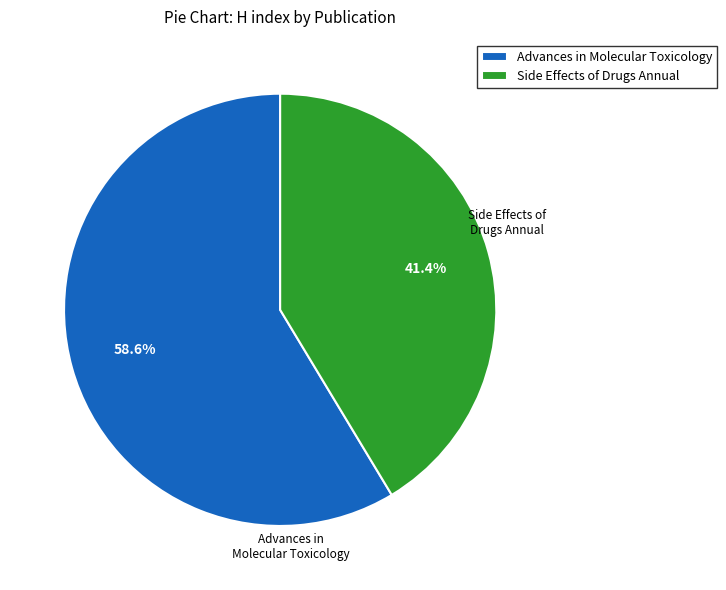

To the nearest percent, what is the difference between the Side Effects of Drugs Annual and Advances in Molecular Toxicology slice percentages?

17%